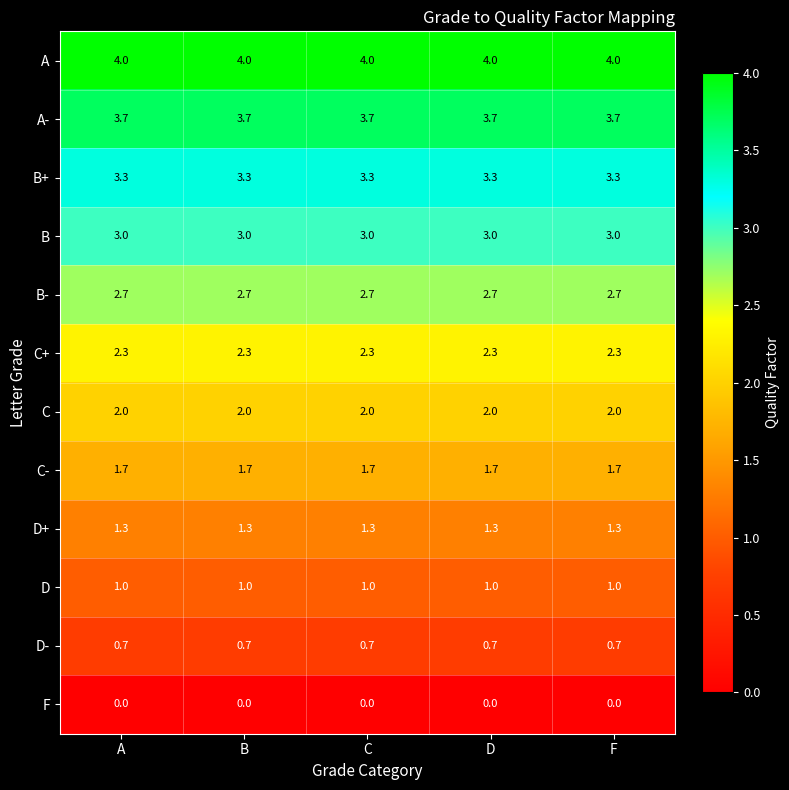

True or false: F has a value of 0.0 at A.

True